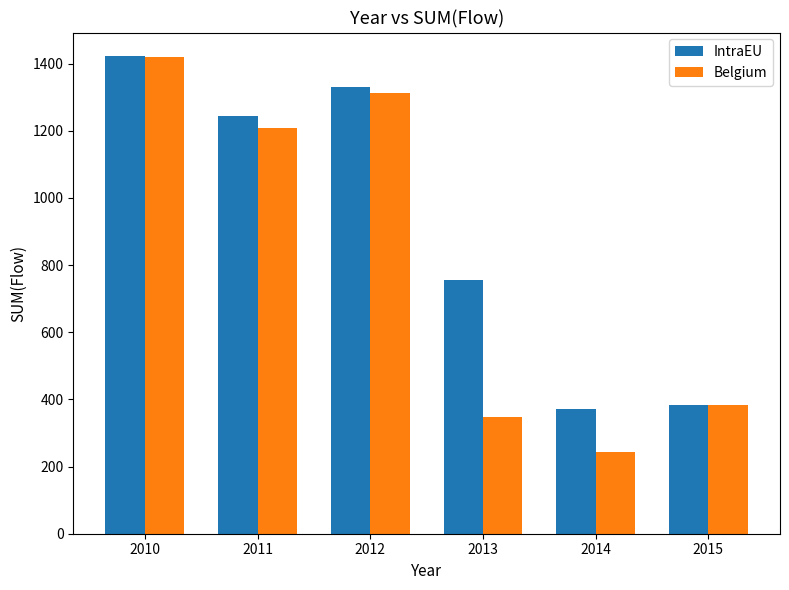

At which label is IntraEU closest to 895?

2013